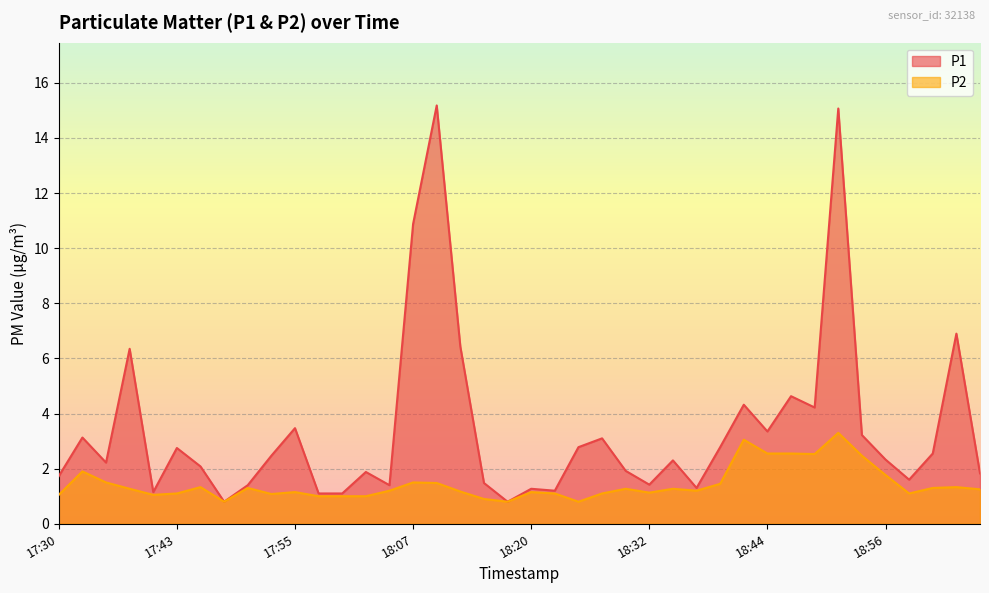

True or false: P1 has more than 1 points higher than both neighbors.

True